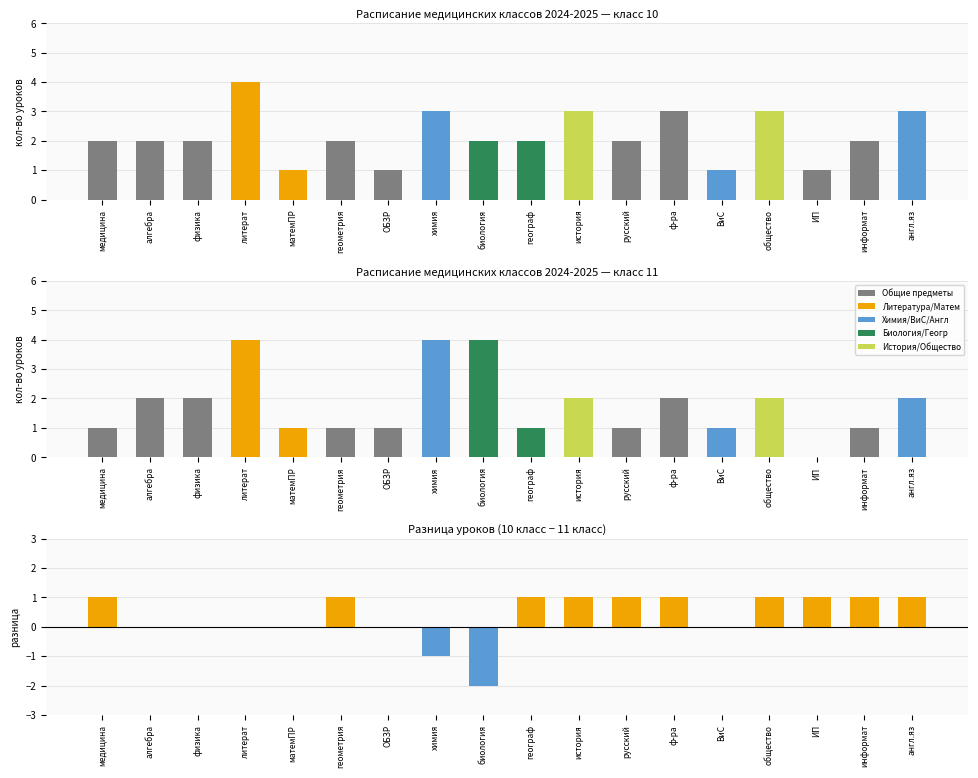

Which series changed the most between история and информат?

Grade 10